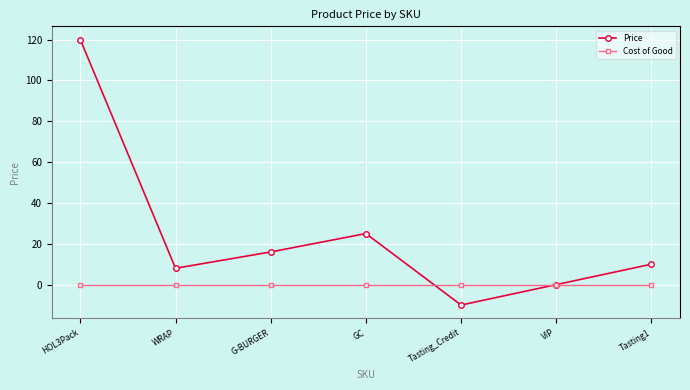

Rank the series by their maximum value, from highest to lowest.

Price, Cost of Good